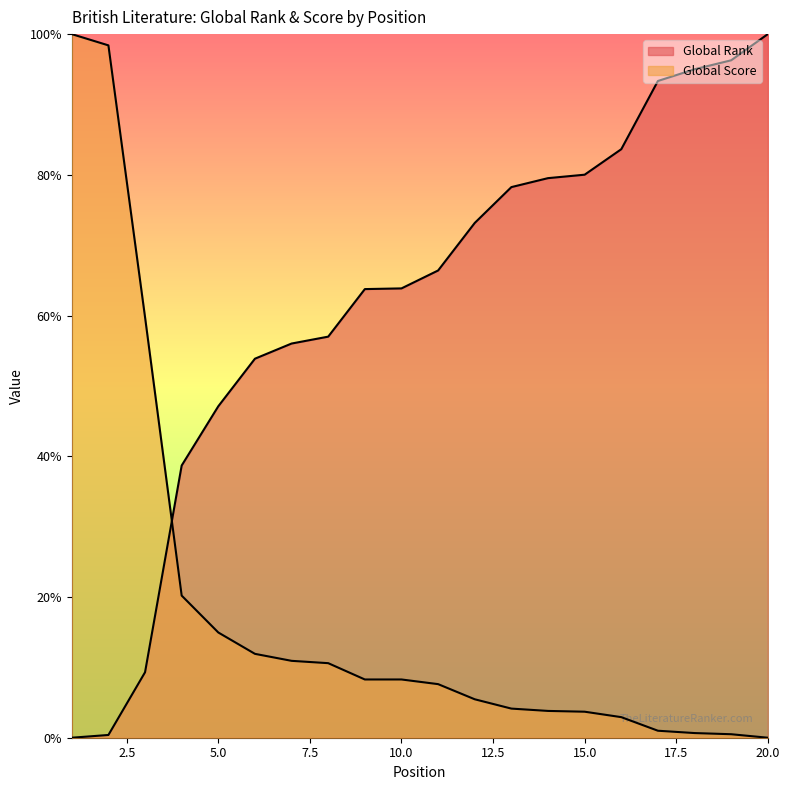

How many lines are shown in the chart?

2